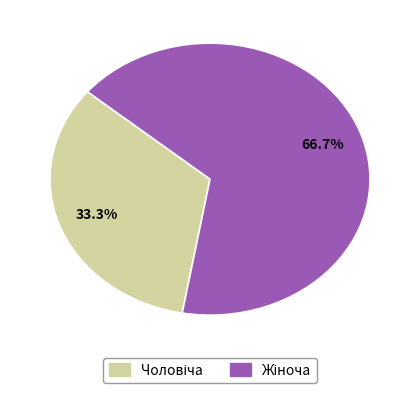

Approximately how many times larger is the value at Чоловіча compared to Жіноча?

0.5